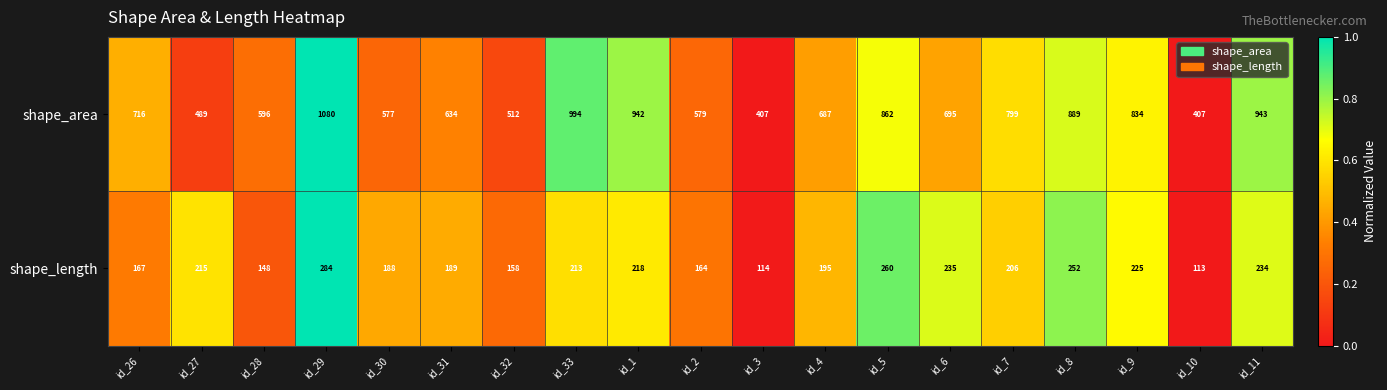

Rank the series by their maximum value, from lowest to highest.

shape_length, shape_area